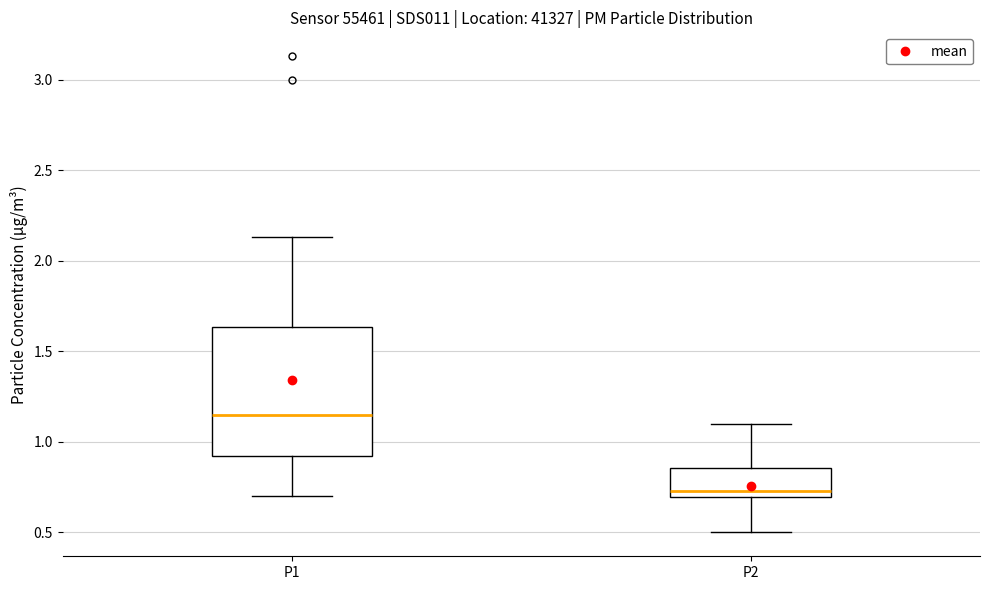

Where does the upper whisker of the box for P1 end on the y-axis? The values are not printed on the chart, so give them approximately, as read against the axis.

2.15